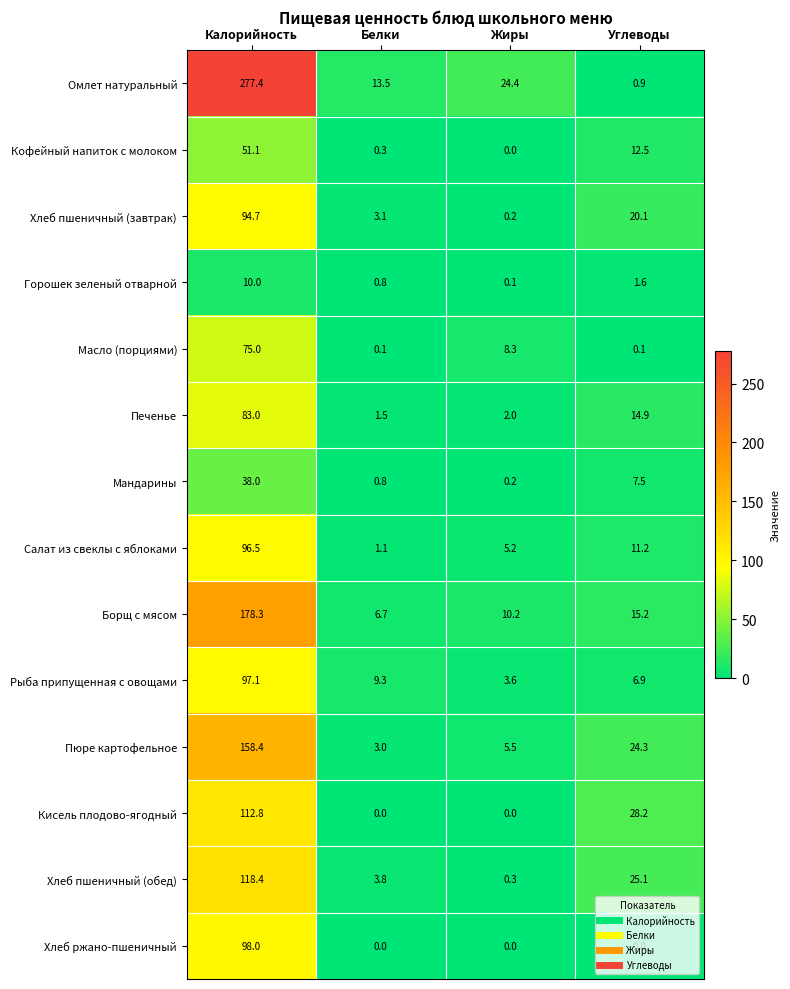

How many distinct data groups are displayed?

14